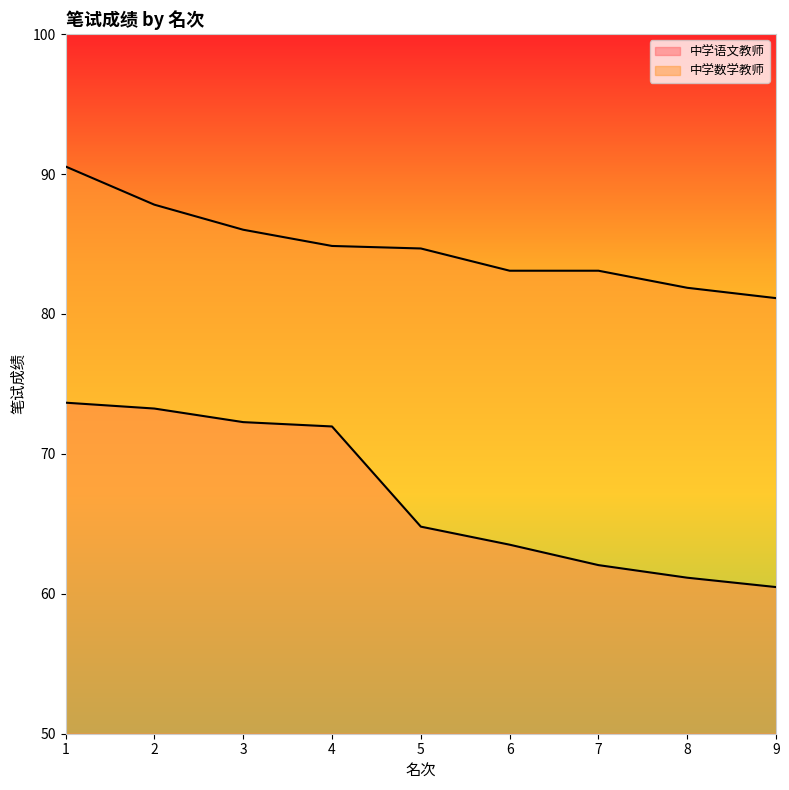

Which series has the largest total across all categories?

中学数学教师